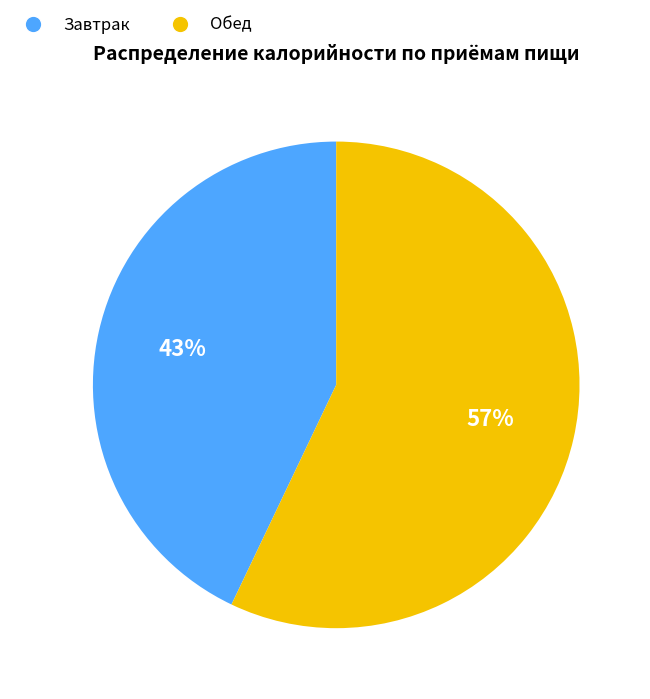

What is the largest slice in the pie chart?

Обед